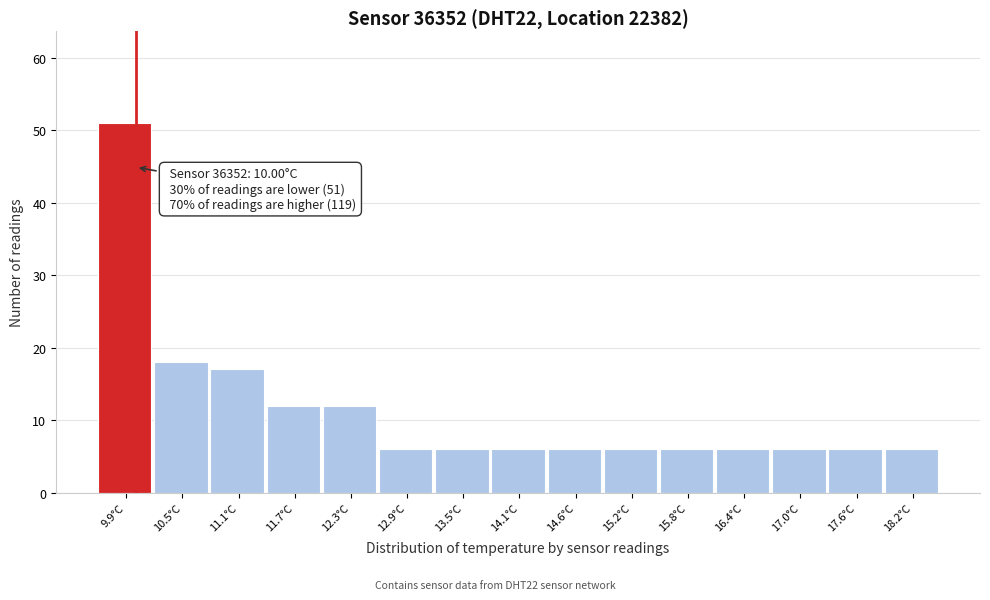

Over which range of the x-axis is the bar tallest?

9.6 to 10.2